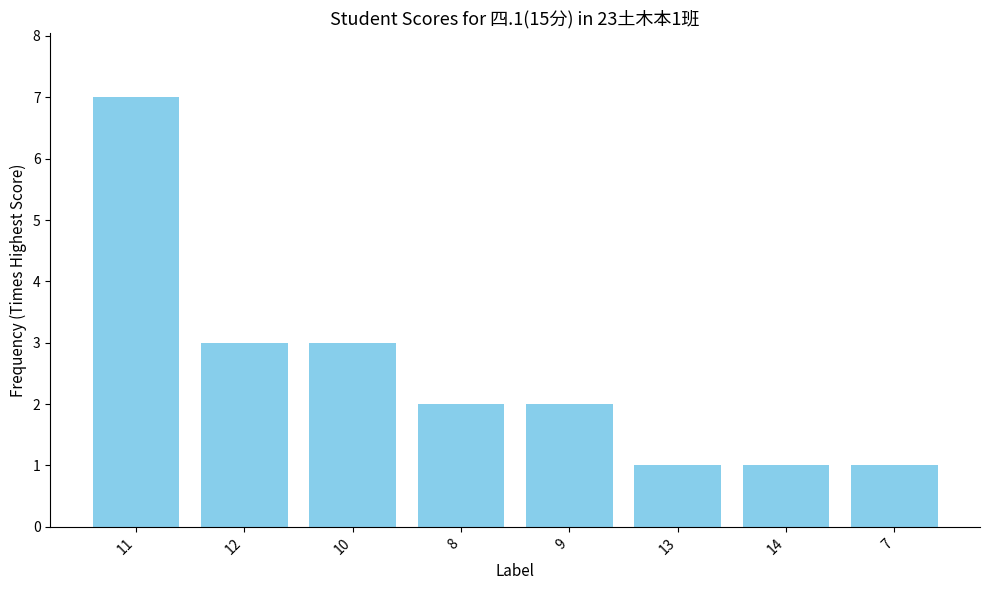

Between 11 and 14, which is larger?

11